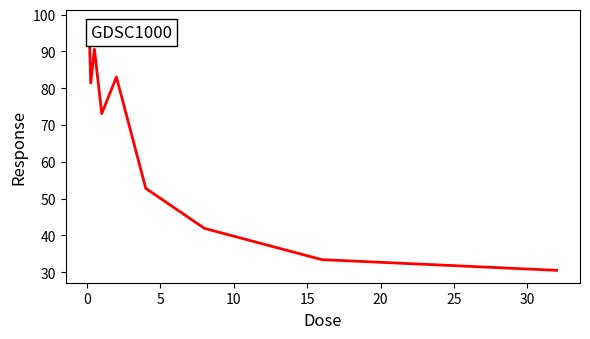

What is the difference between the maximum and minimum values?

67.3